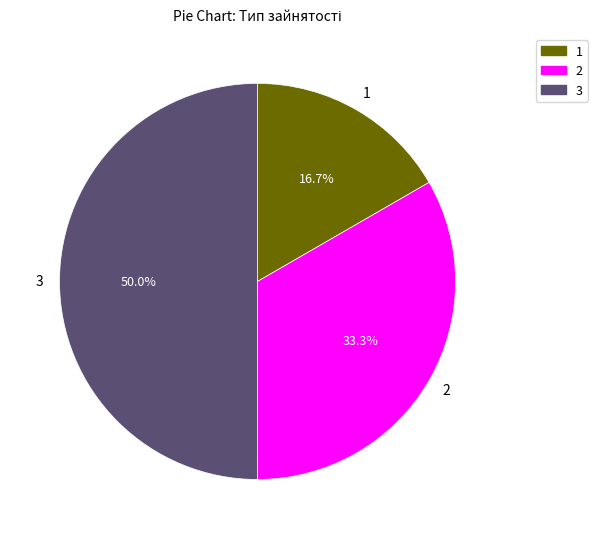

What is the ratio of the value at 3 to the value at 1?

3.0